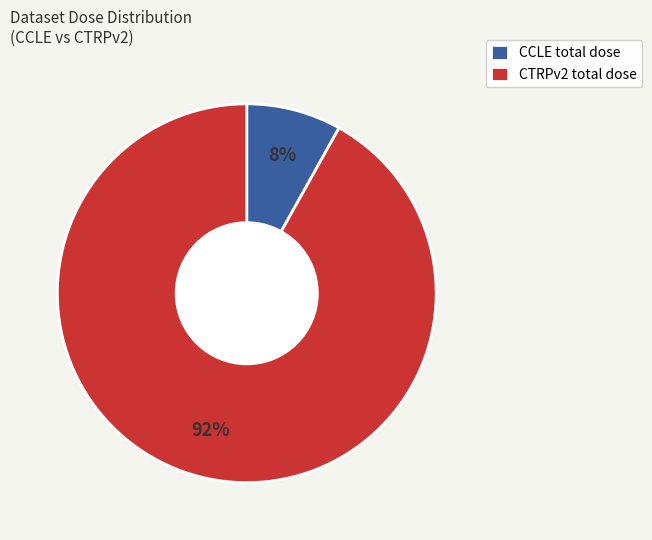

Do CTRPv2 total dose and CCLE total dose together represent more than half of the pie?

Yes